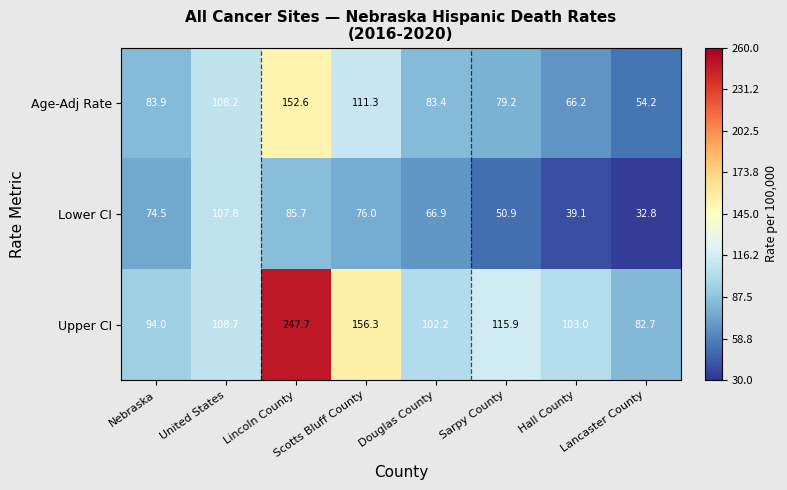

What is the difference between the maximum and minimum values in the Upper CI series?

165.0